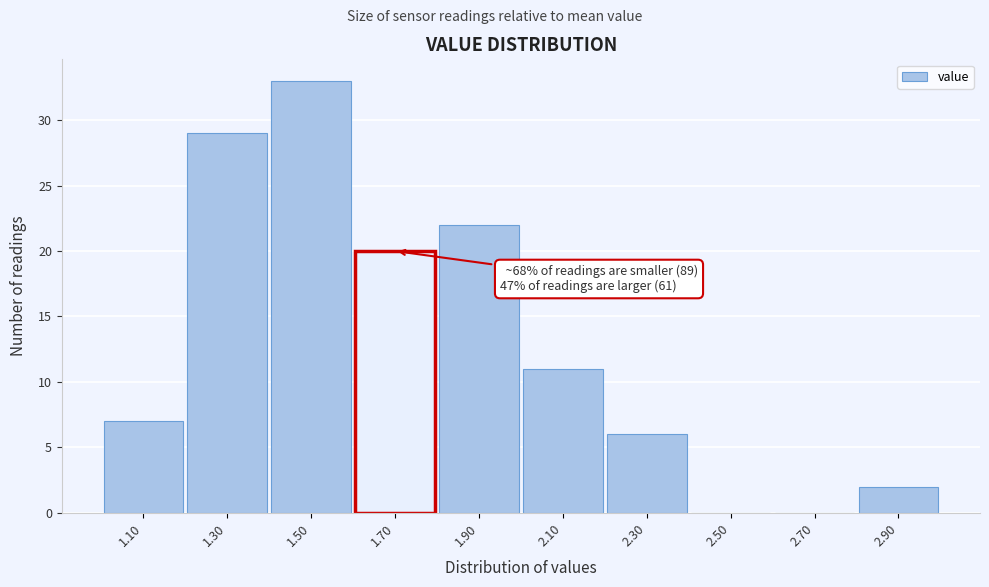

Reading left to right, what are all the values shown in this chart?

1.10=7	1.30=29	1.50=33	1.70=20	1.90=22	2.10=11	2.30=6	2.50=0	2.70=0	2.90=2